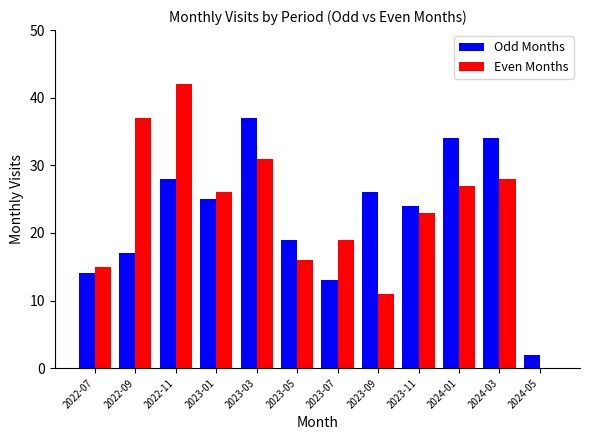

What is the sum of the Even Months values at 2023-07 and 2023-09?

30